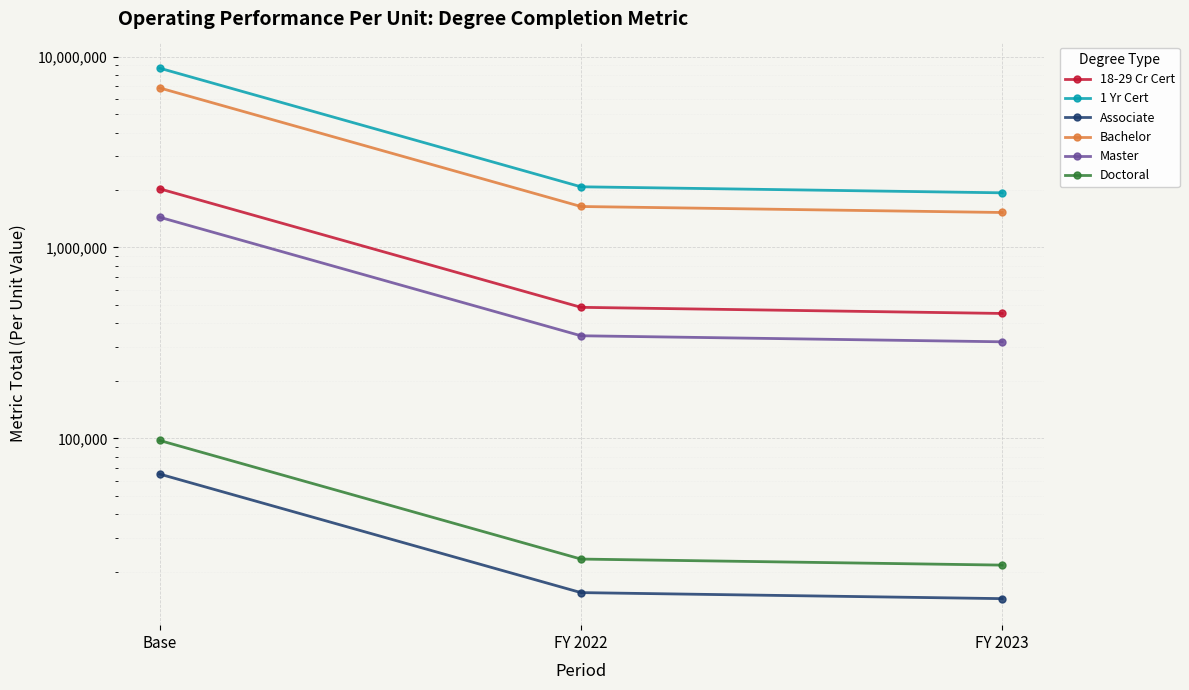

What is the value of the Master point at the 2nd from the left?

344736